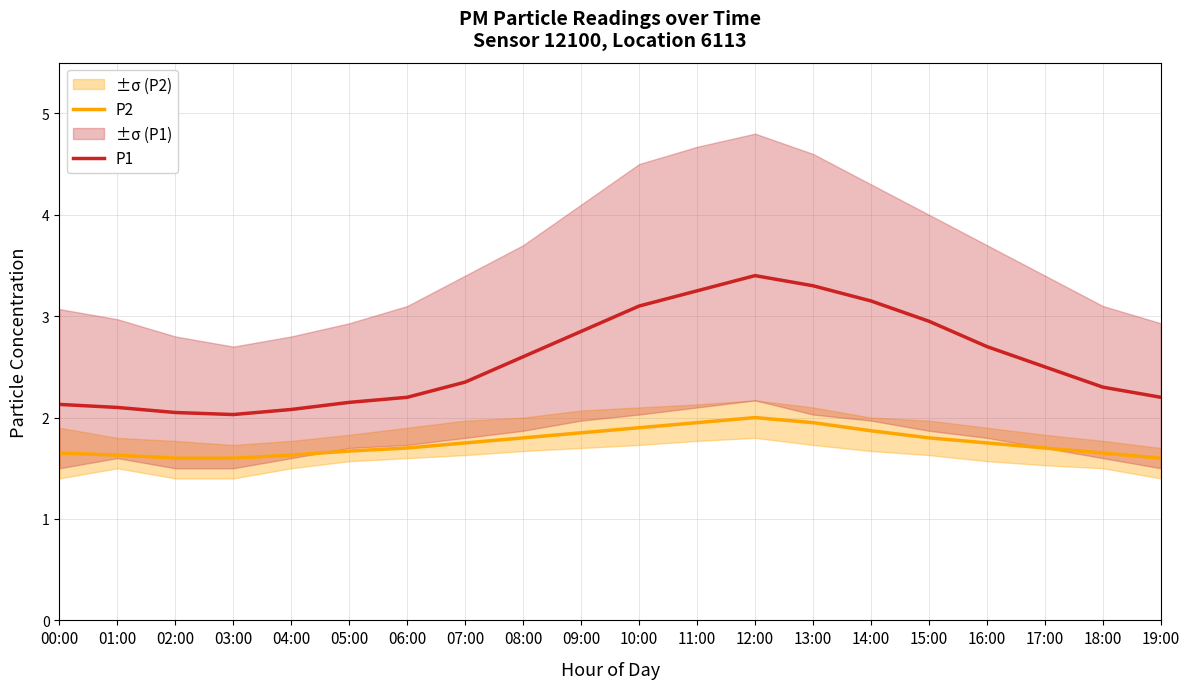

True or false: P2 and P1 cross at least once.

False